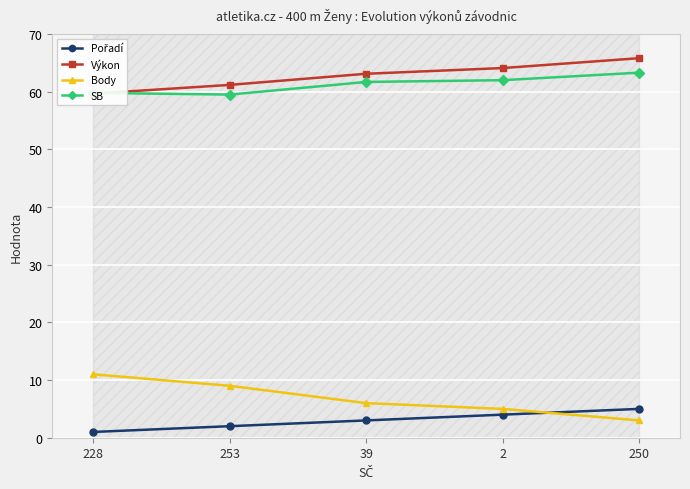

True or false: SB has a value of 93.8 at 2.

False